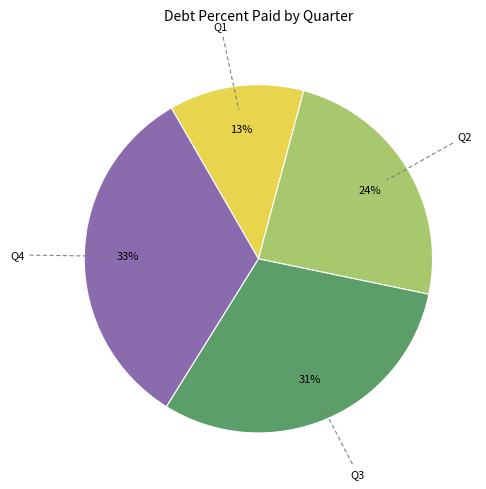

Count the number of slices in the pie.

4